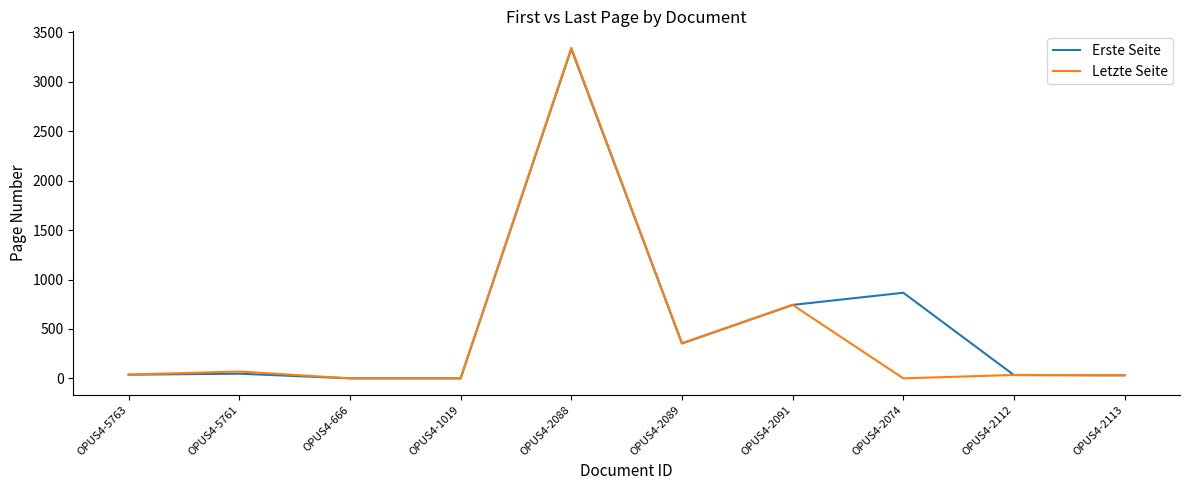

What is the maximum value shown in the chart?

3344